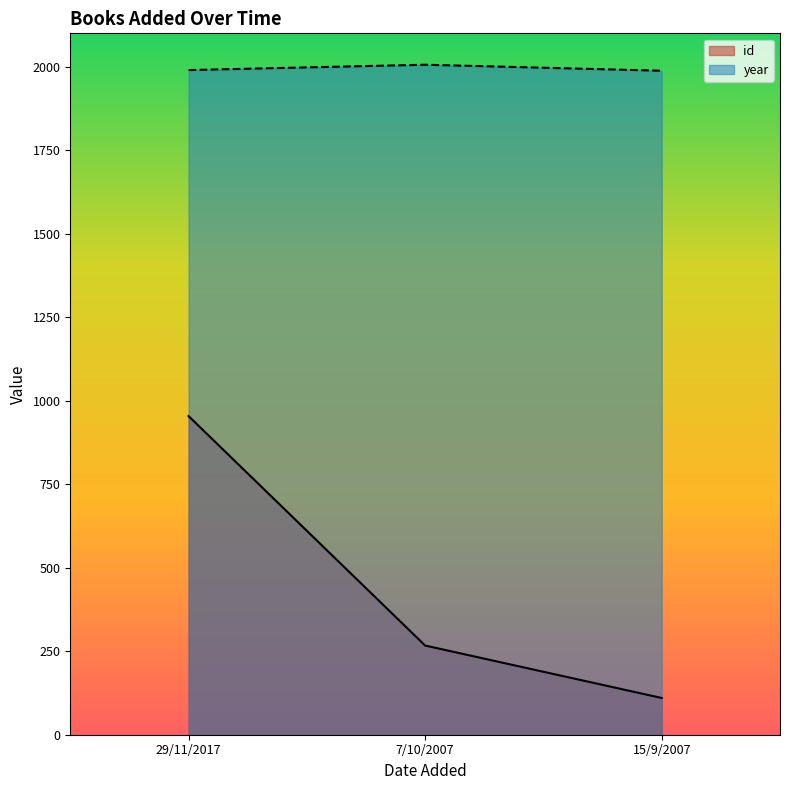

What are all the series names shown in the legend?

id, year